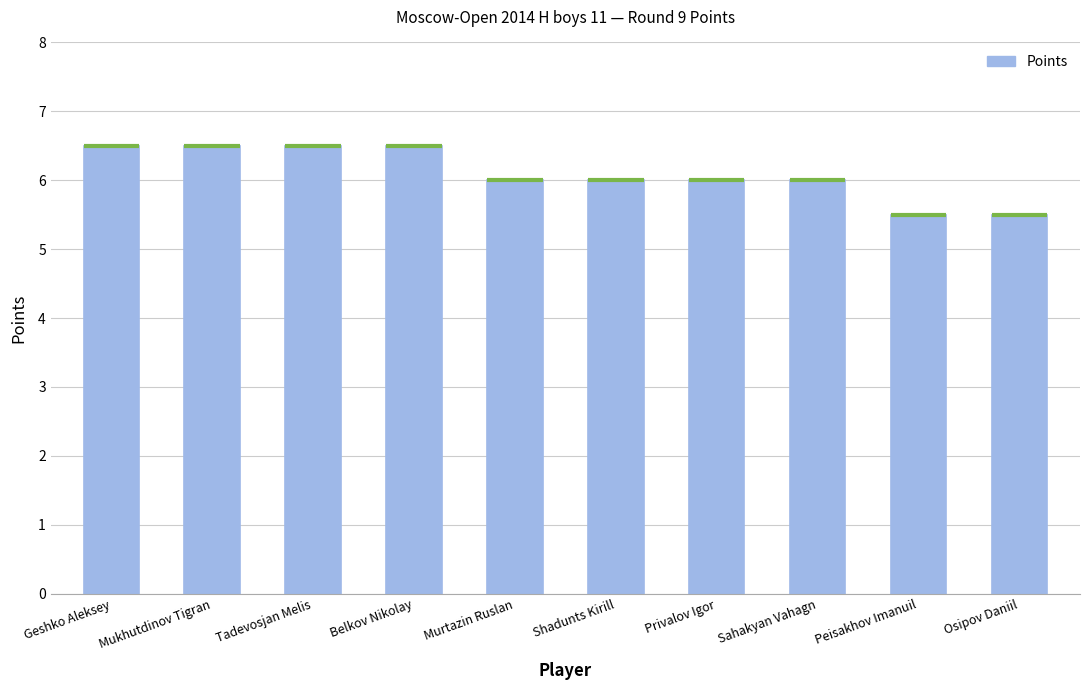

What is the label of the 8th bar from the left?

Sahakyan Vahagn